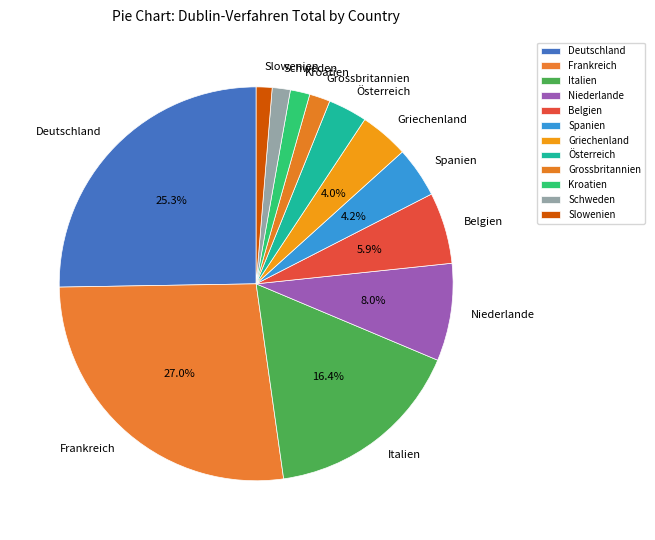

Which slice is the largest?

Frankreich